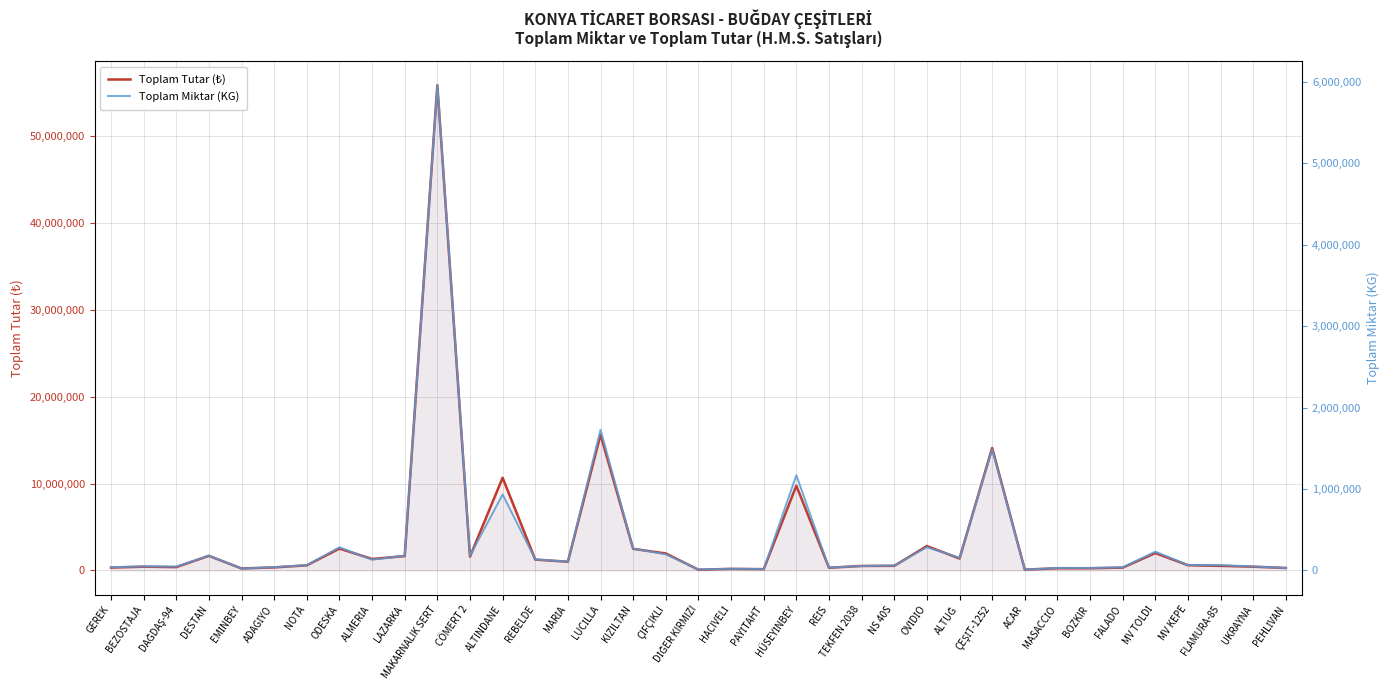

Which series has the largest total across all categories?

Toplam Tutar (₺)